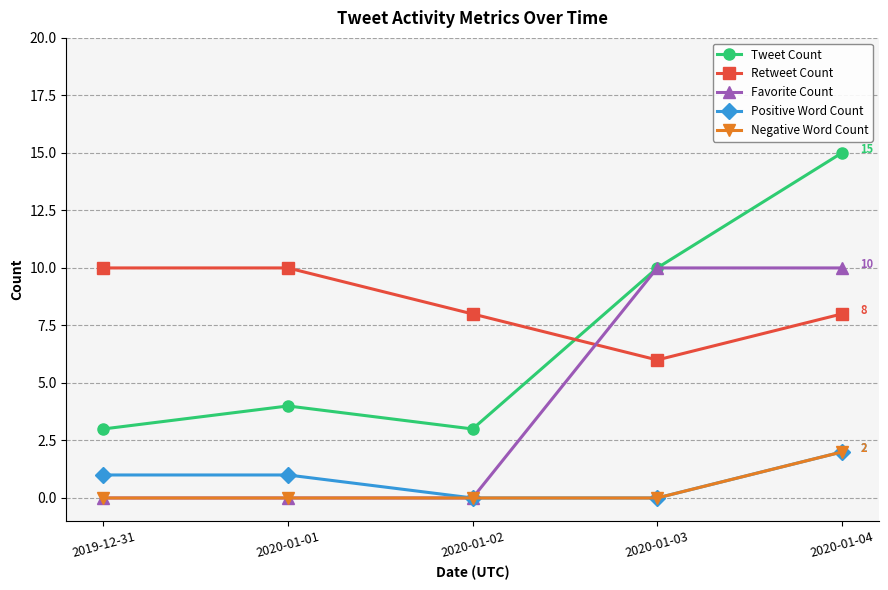

True or false: Tweet Count and Positive Word Count cross at least once.

False